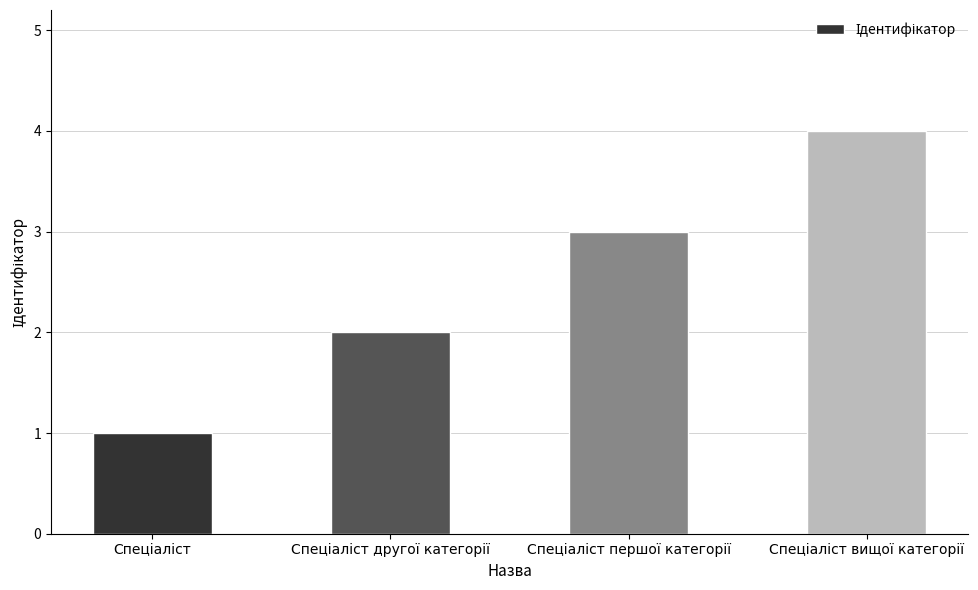

Count the values in the range 2 to 4.

3